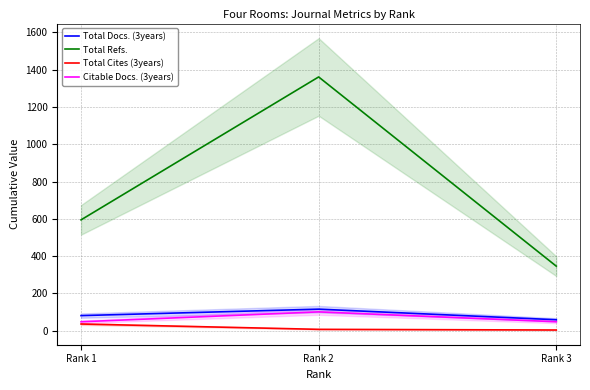

At which label does Total Refs. reach its peak?

Rank 2